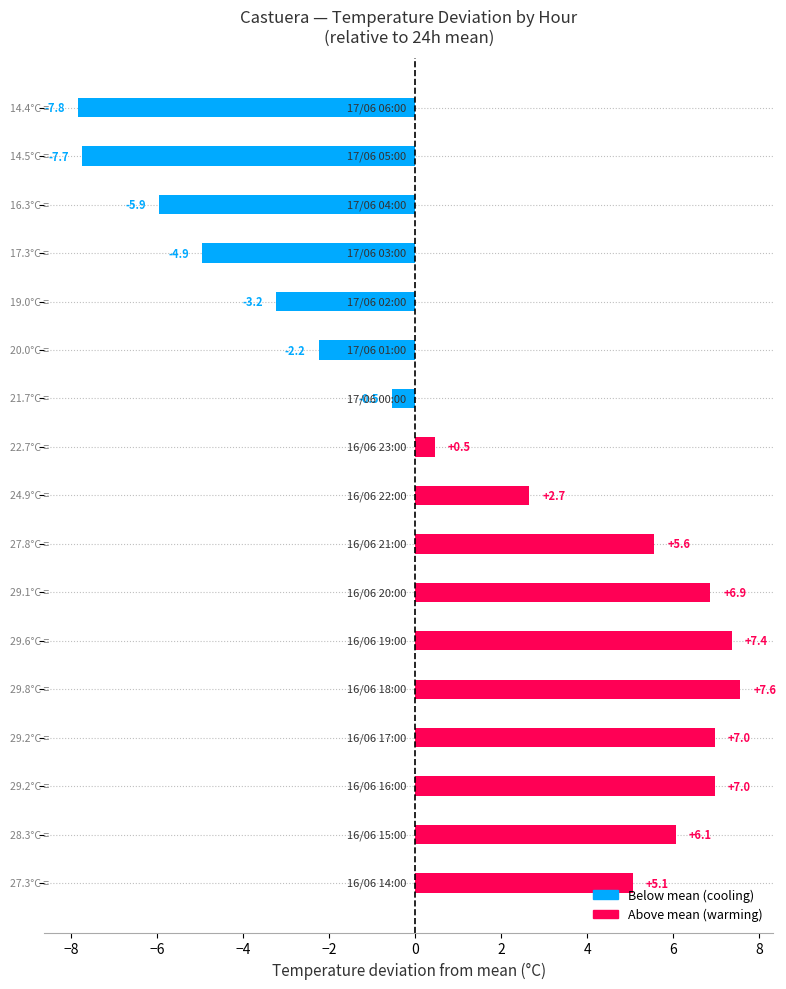

What is the greatest value displayed?

7.6